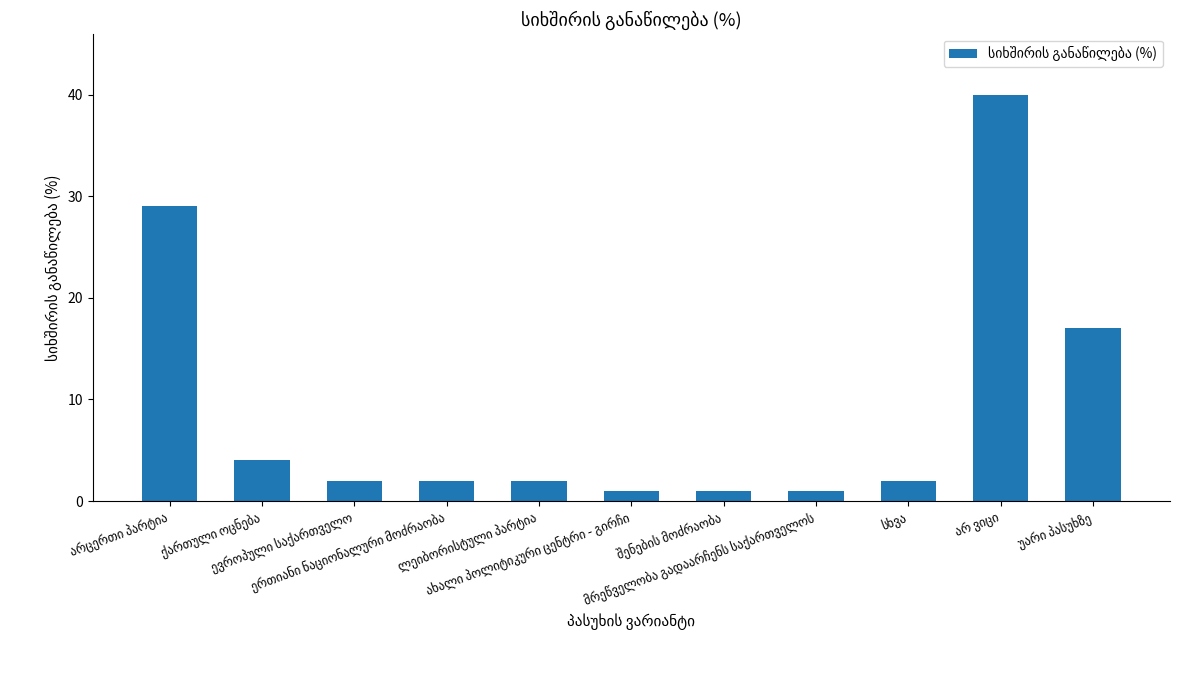

What is the greatest value displayed?

40